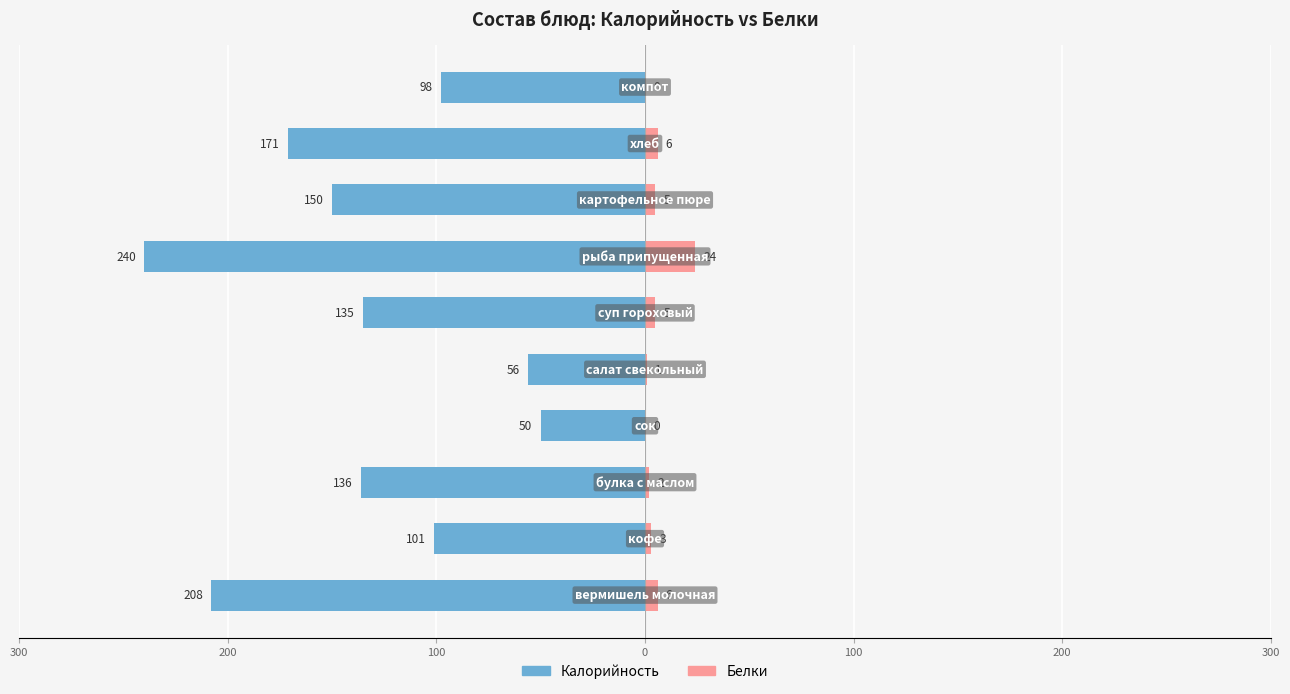

What is the sum of all Белки values?

52